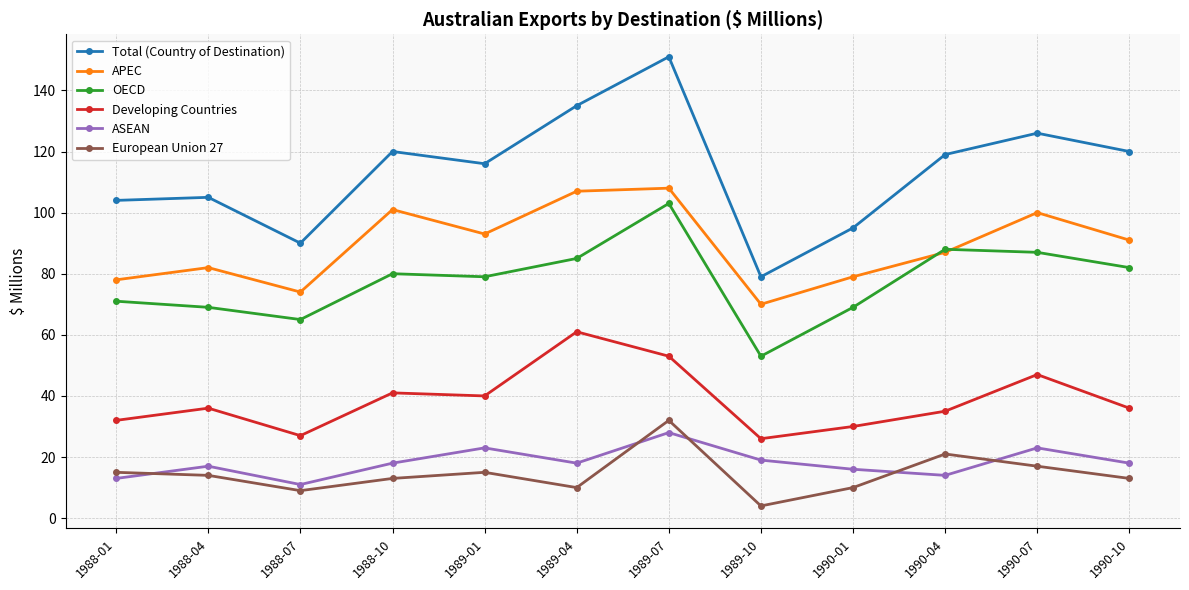

Reading right to left, list all the values displayed in this chart.

Total (Country of Destination): 120	126	119	95	79	151	135	116	120	90	105	104
APEC: 91	100	87	79	70	108	107	93	101	74	82	78
OECD: 82	87	88	69	53	103	85	79	80	65	69	71
Developing Countries: 36	47	35	30	26	53	61	40	41	27	36	32
ASEAN: 18	23	14	16	19	28	18	23	18	11	17	13
European Union 27: 13	17	21	10	4	32	10	15	13	9	14	15